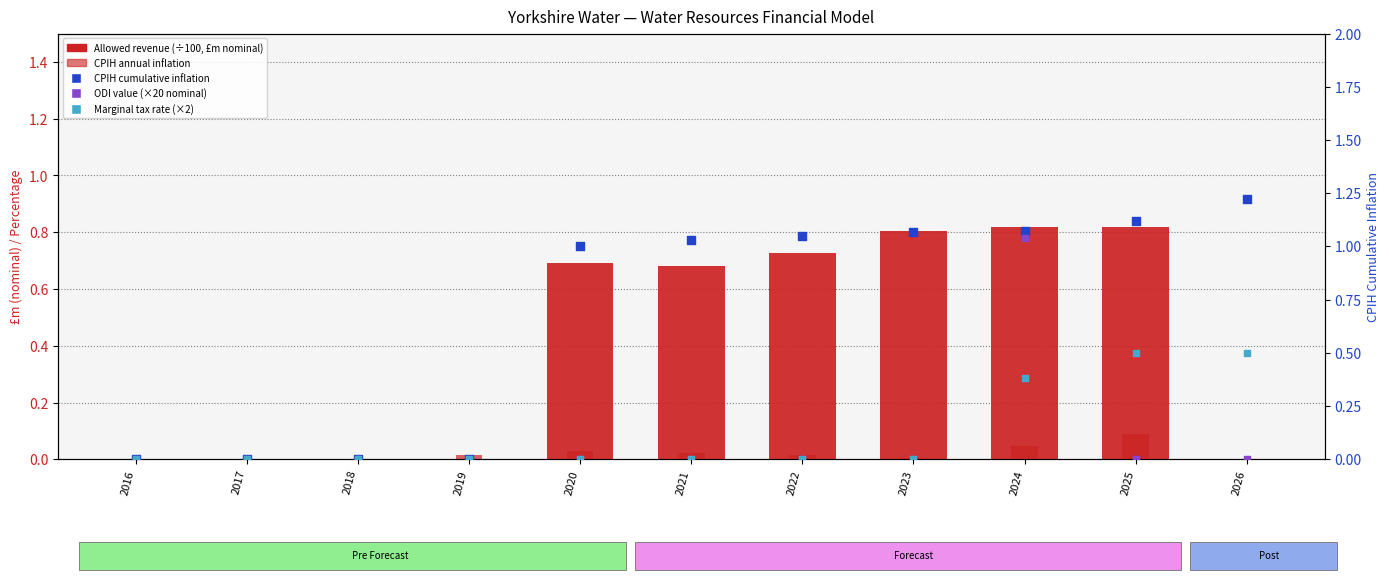

Which series has the widest spread of Y values?

CPIH cumulative inflation